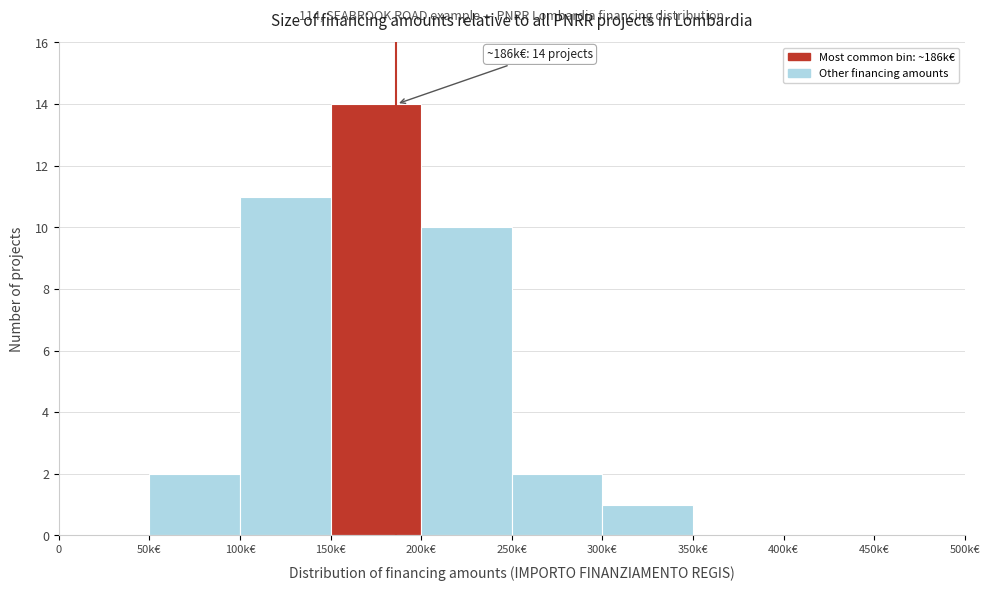

Reading left to right, what are all the values shown in this chart?

0=0	50k€=2	100k€=11	150k€=14	200k€=10	250k€=2	300k€=1	350k€=0	400k€=0	450k€=0